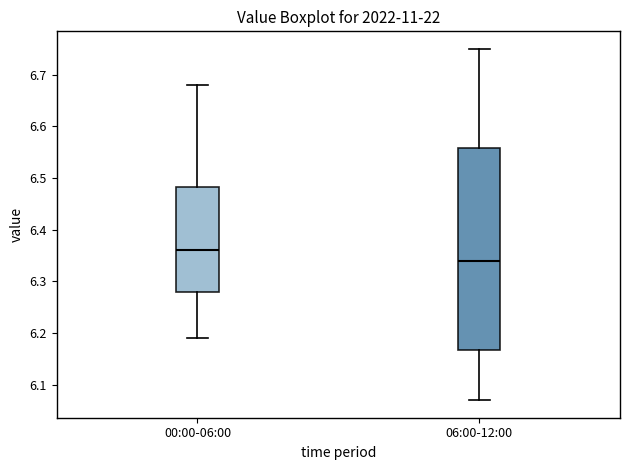

Comparing the boxes themselves (not the whiskers), which one is the tallest?

06:00-12:00